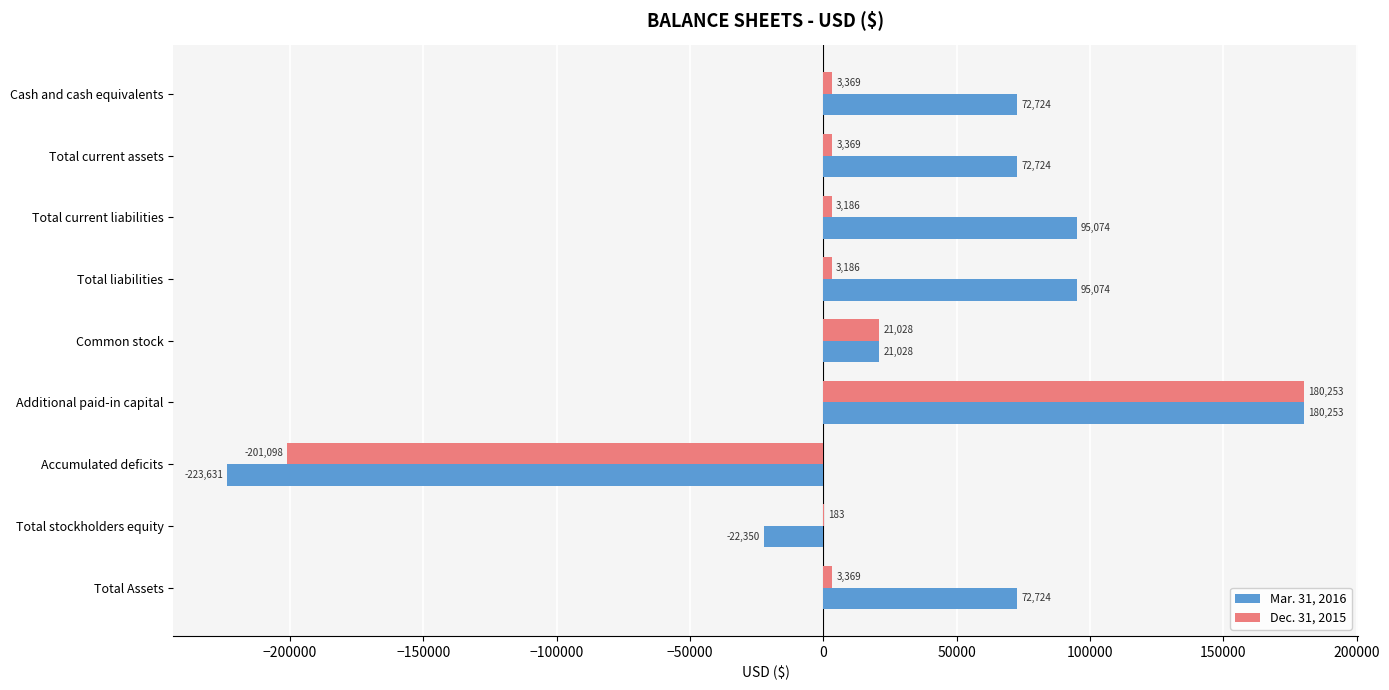

Which label corresponds to the largest value in the chart?

Additional paid-in capital